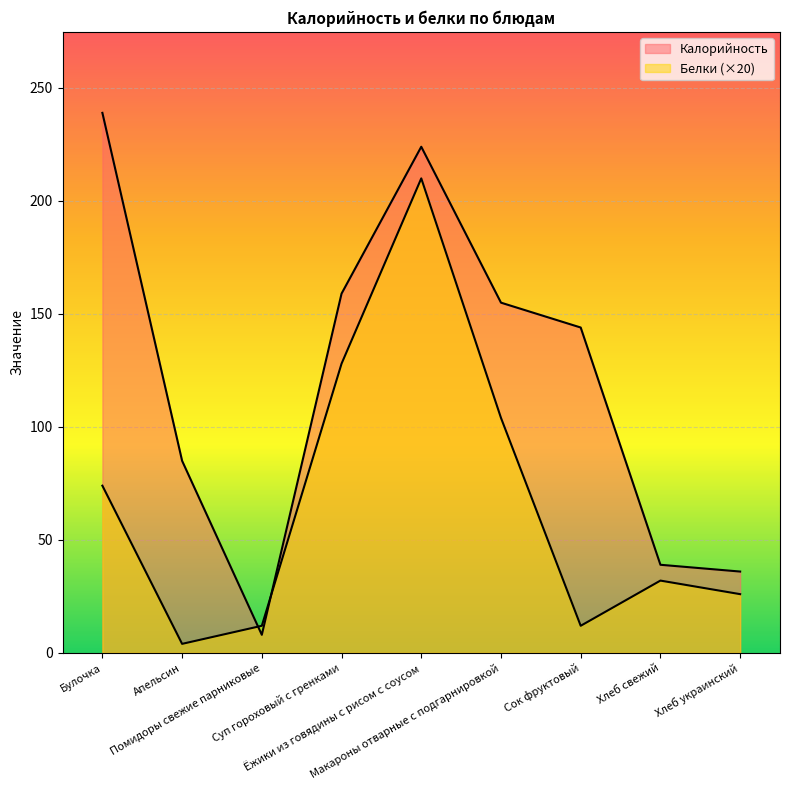

At which category does the chart reach its minimum across all series?

Апельсин